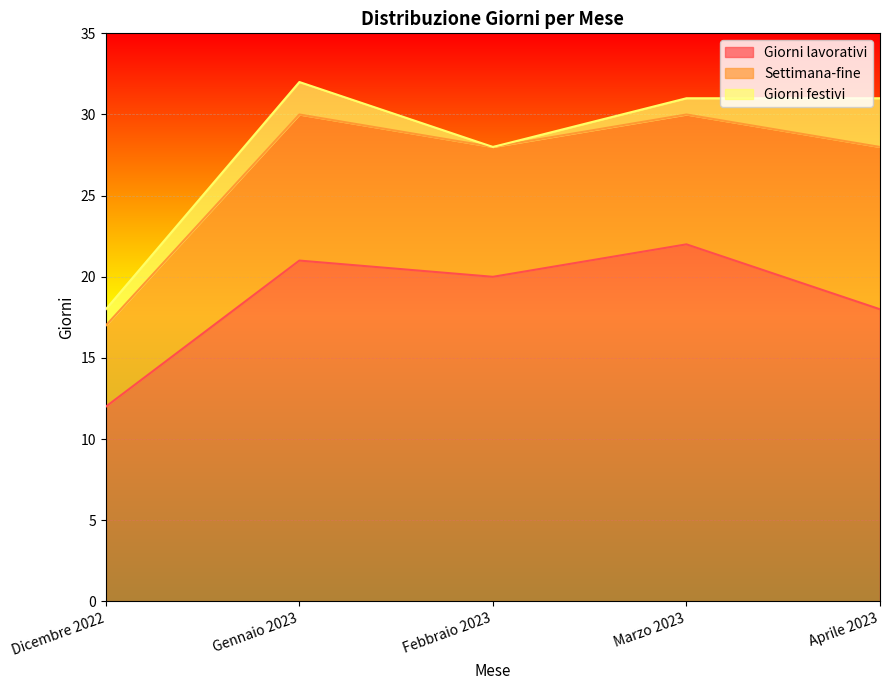

Rank the series at Marzo 2023 from highest to lowest value.

Giorni lavorativi, Settimana-fine, Giorni festivi